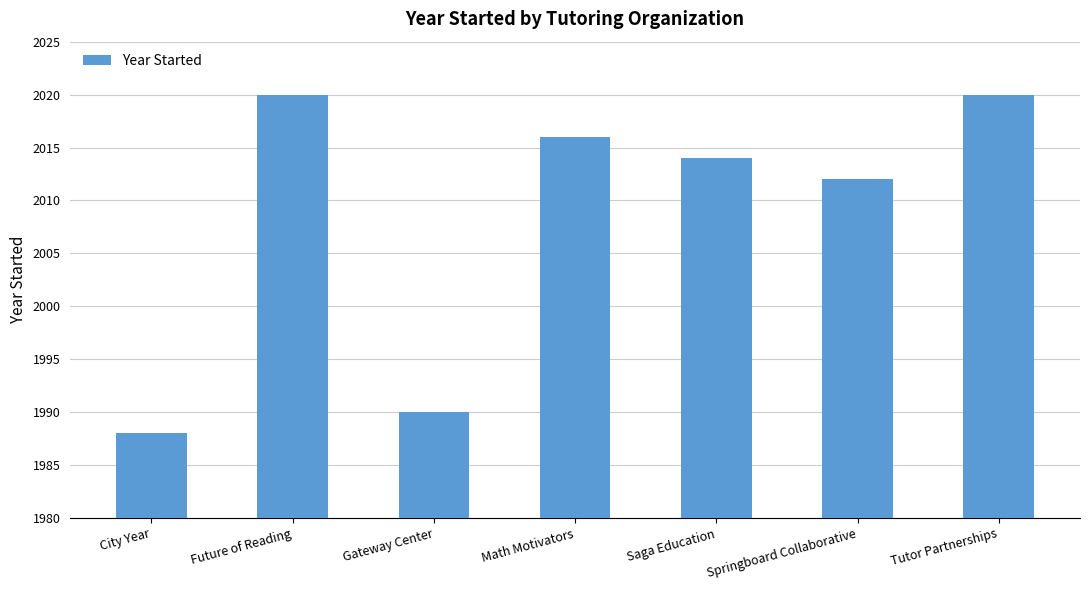

Which category has the lowest value across all series?

City Year